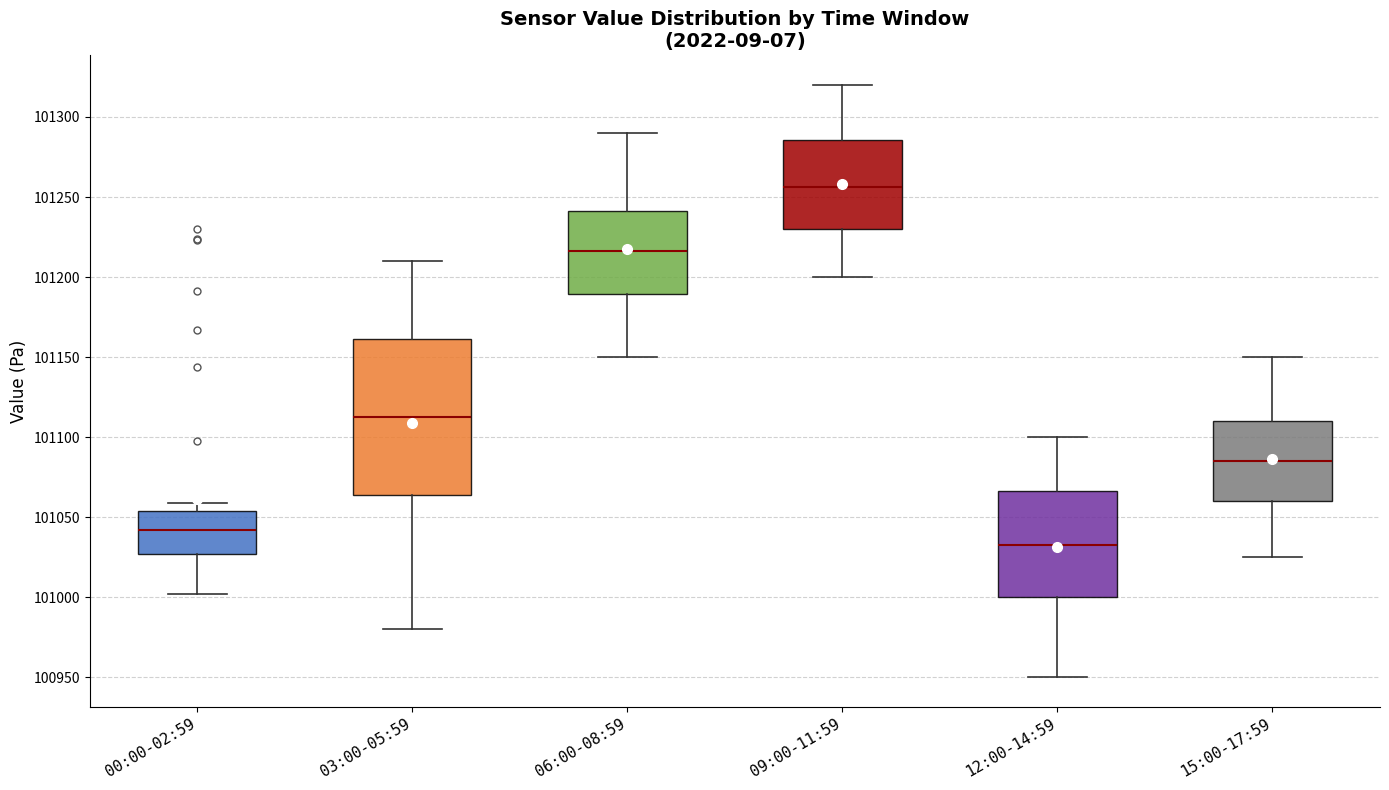

Which box has the highest median line?

09:00-11:59